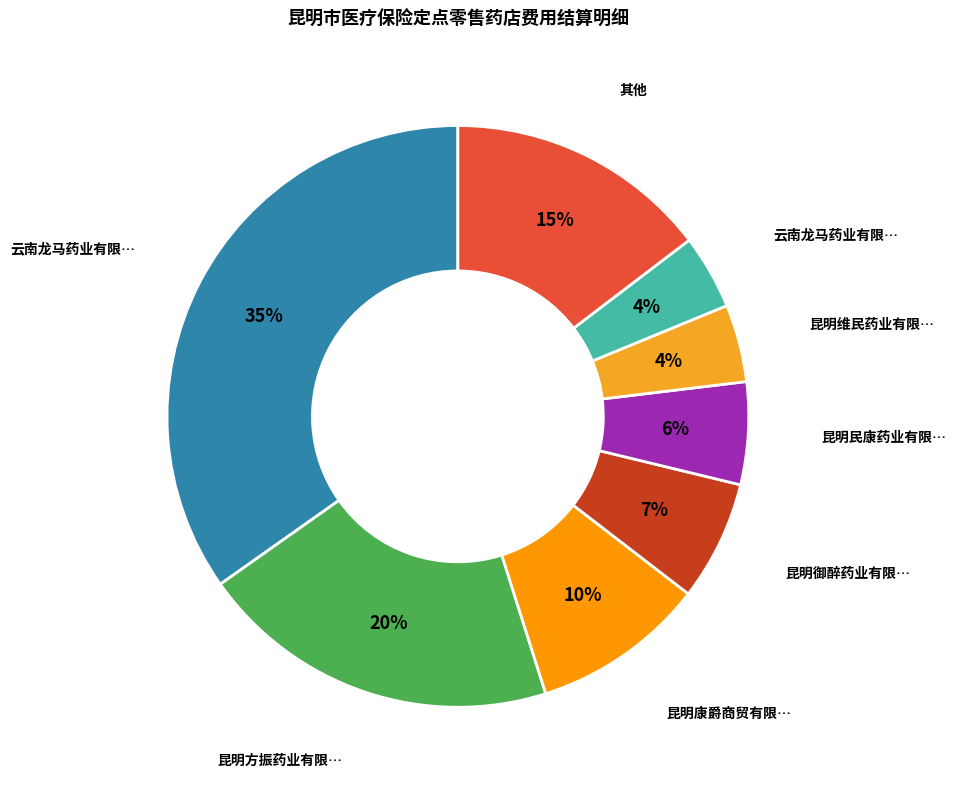

How many slices are in this pie chart?

8